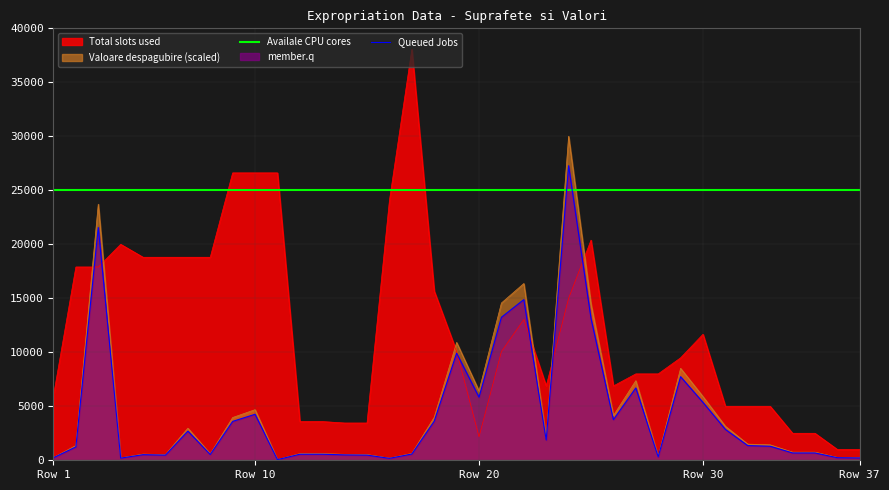

How many categories are shown in the chart?

37